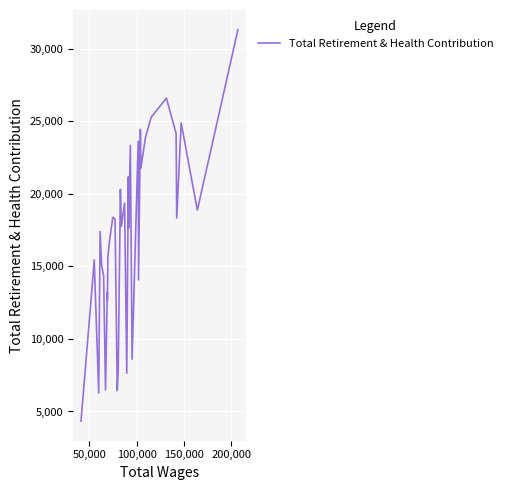

What is the difference between the maximum and minimum values?

26968